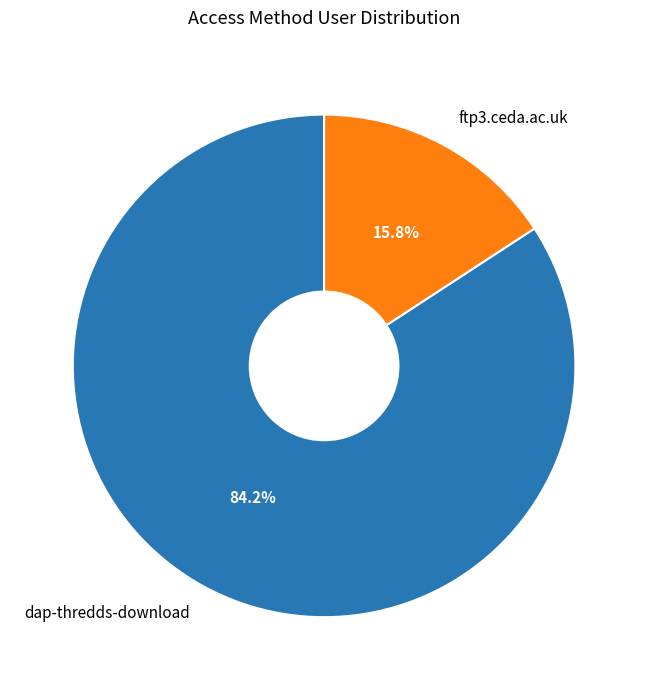

Approximately how many times larger is the value at dap-thredds-download compared to ftp3.ceda.ac.uk?

5.3